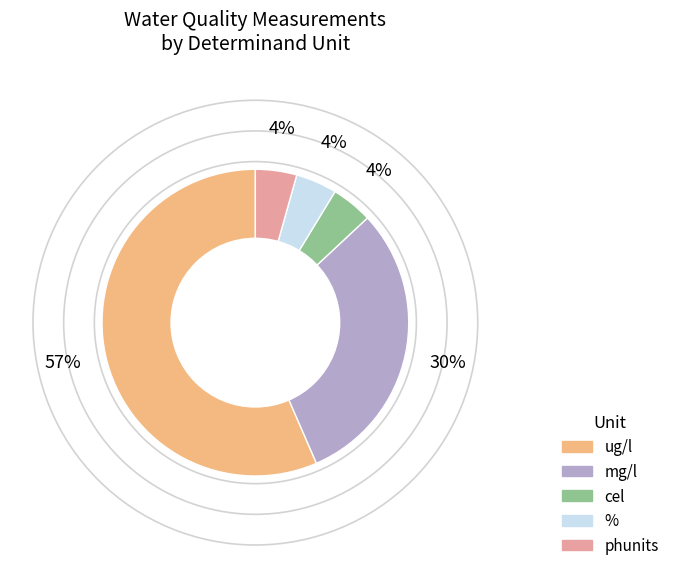

The % slice represents 17% of the pie. True or false?

False